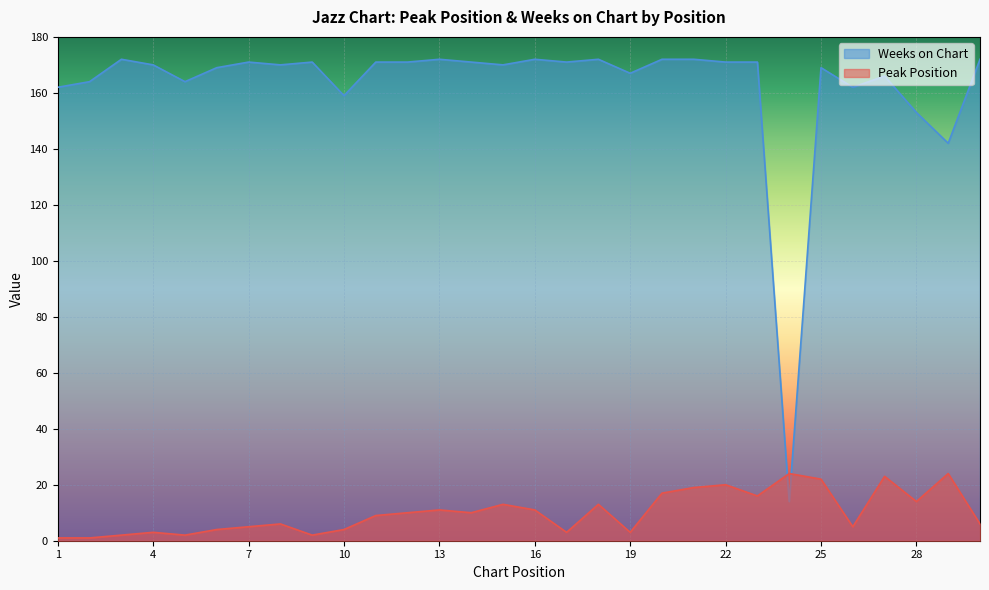

Is the value of Weeks on Chart at 22 greater than the value of Peak Position at 19?

Yes